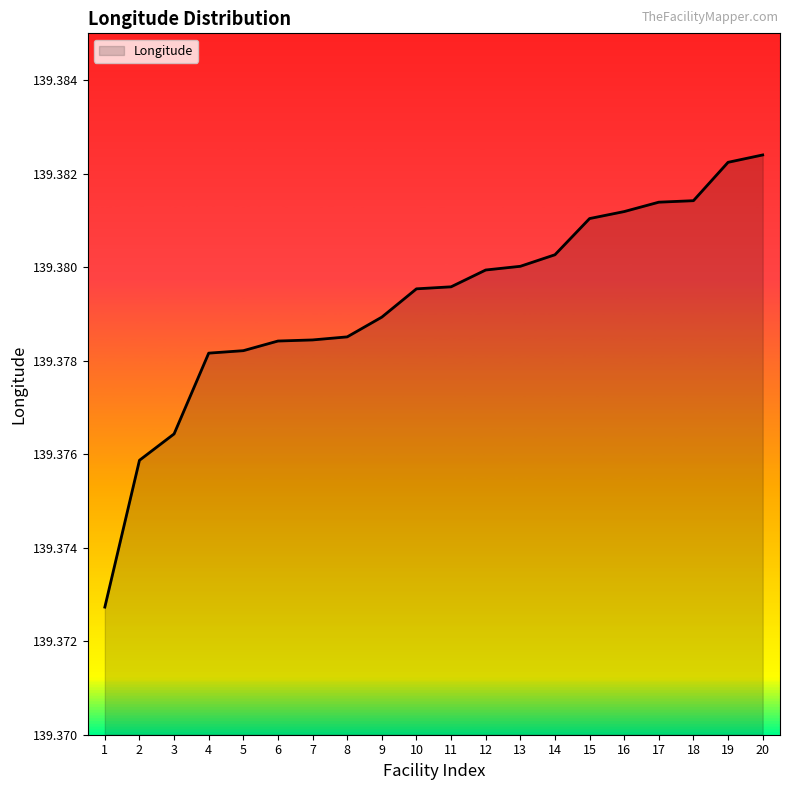

The chart shows a value of 211.0 at 8. True or false?

False